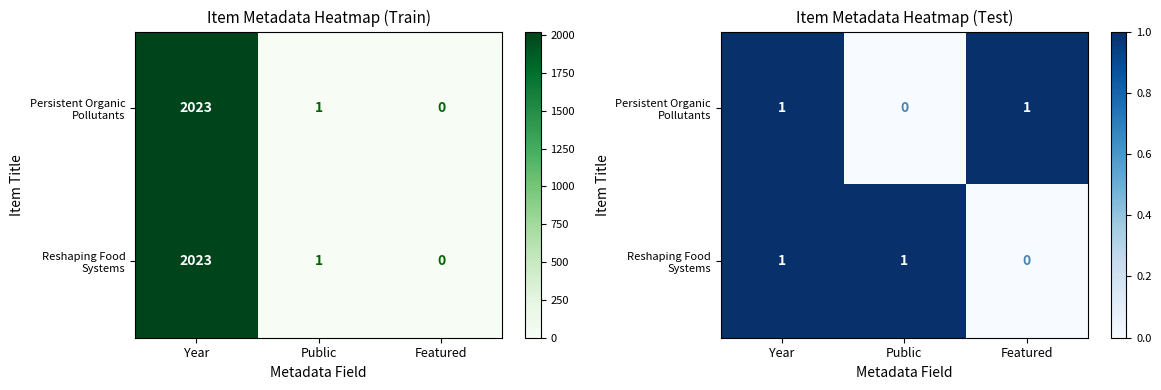

List the series in order of their peak value, lowest first.

Persistent Organic Pollutants, Reshaping Food Systems